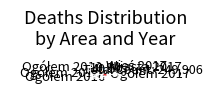

Is there a majority slice in this chart?

No